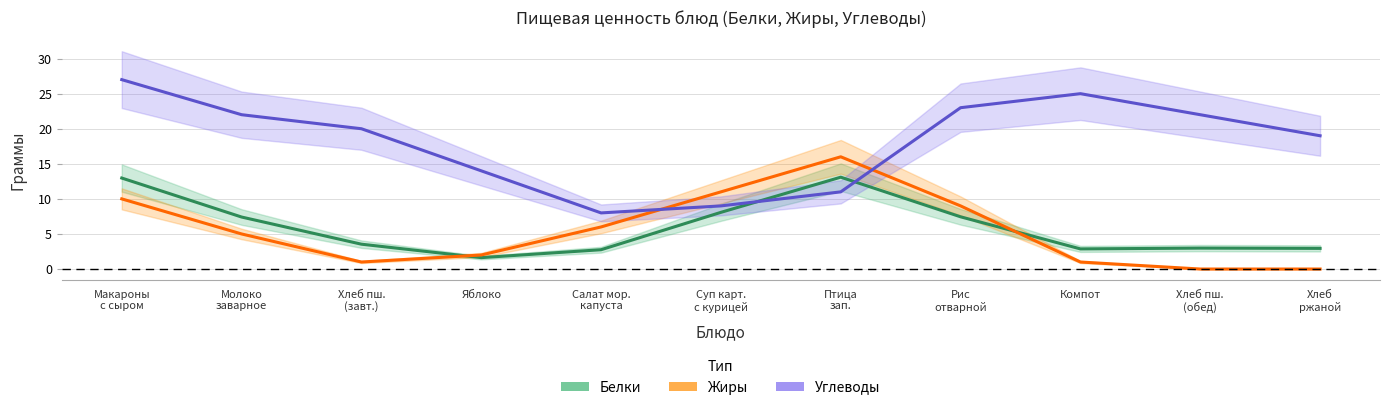

What is the difference between the second highest and minimum values in the Углеводы series?

17.0